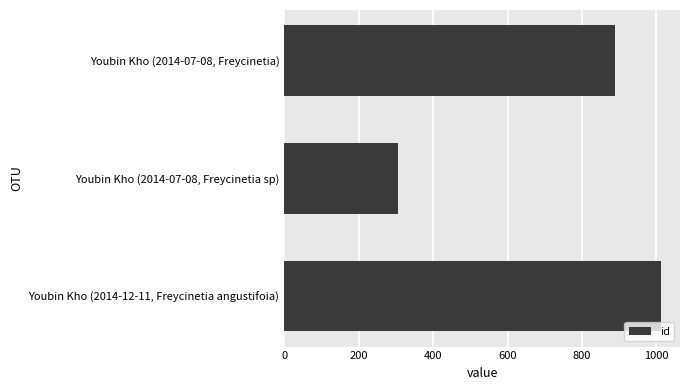

How many bars are there in total?

3